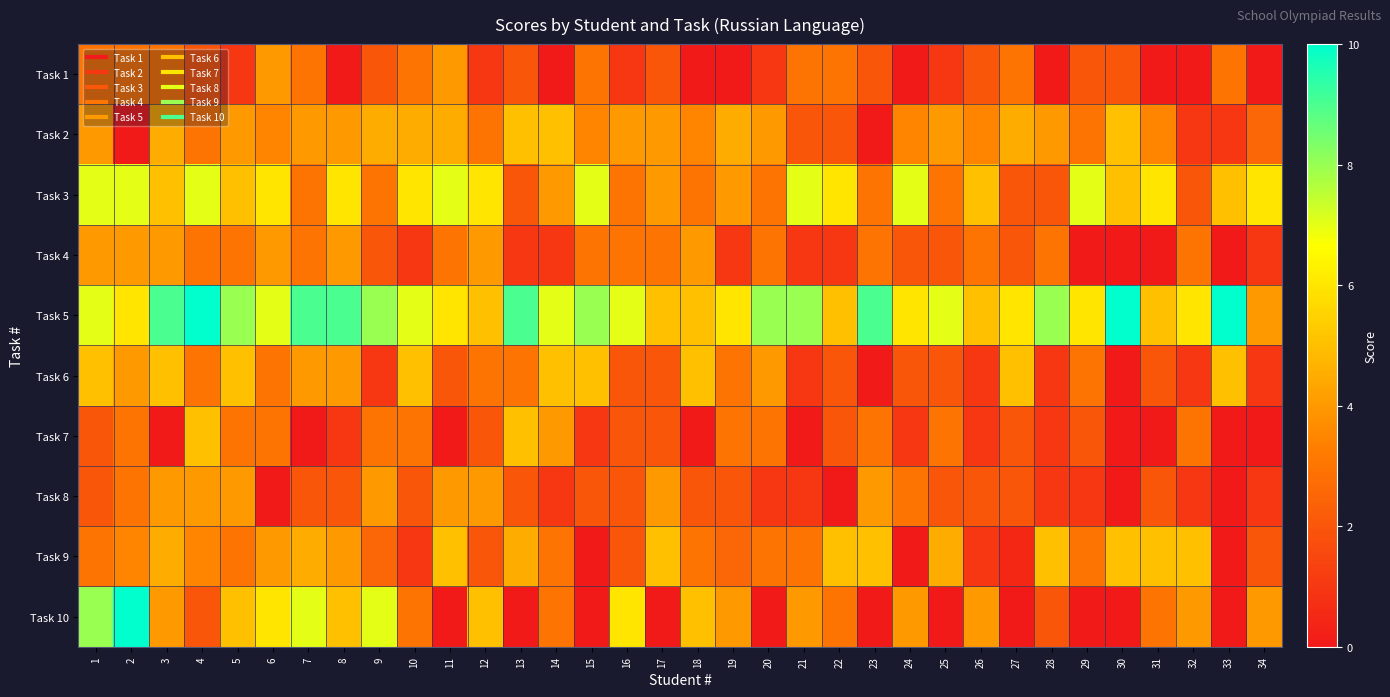

At how many categories does at least one series exceed 5?

31